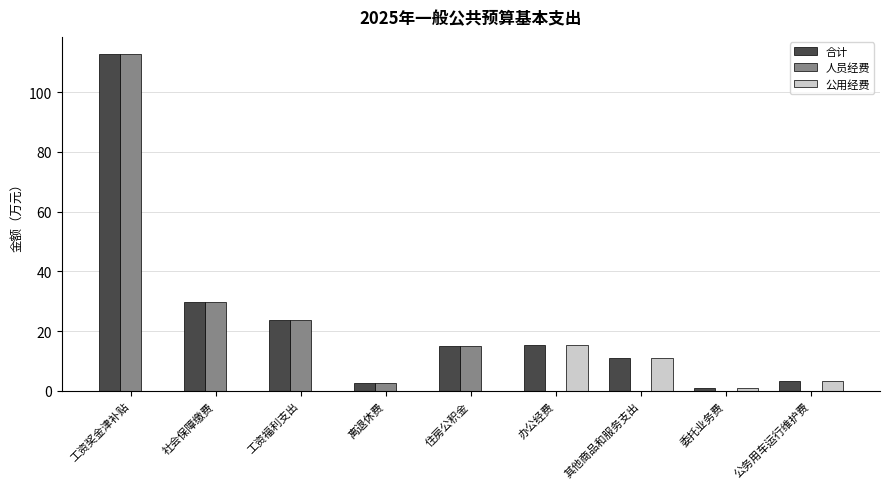

What is the average value of the 人员经费 series?

20.4